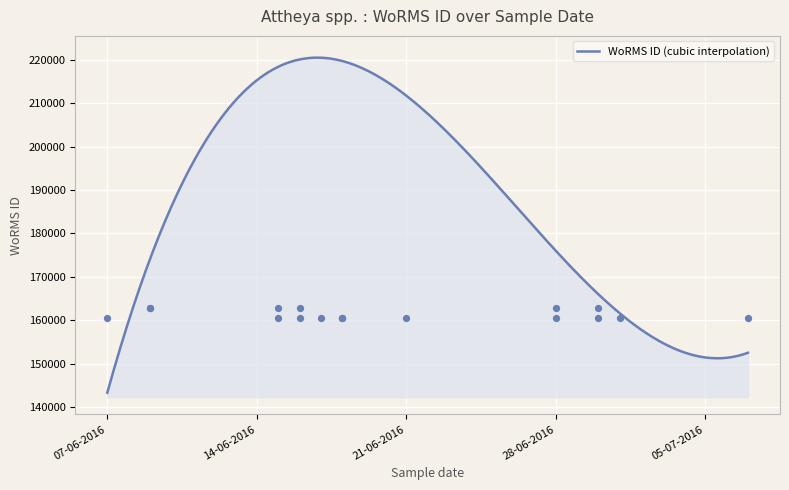

What is the change in value from 15-06-2016 to 18-06-2016?

-2304